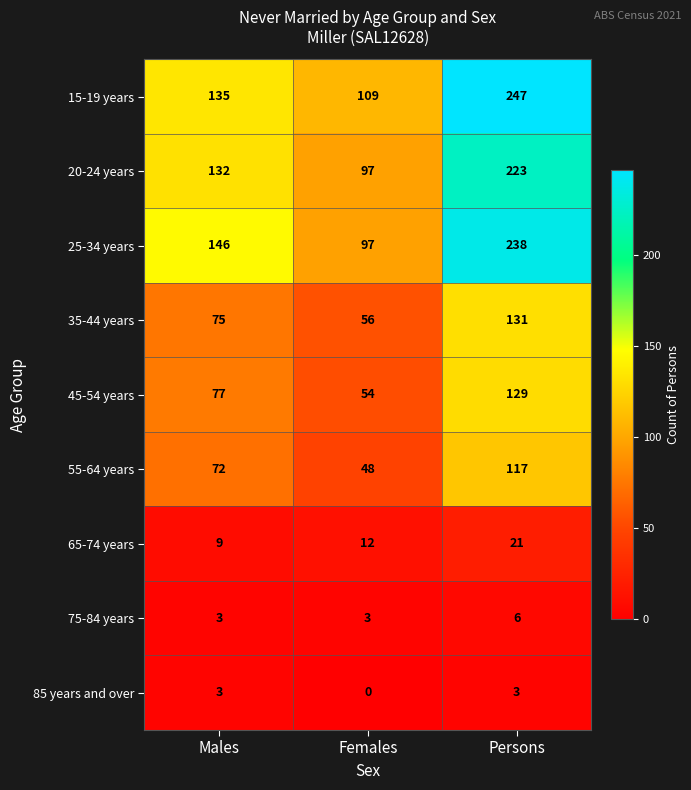

Which series has the largest total across all categories?

15-19 years